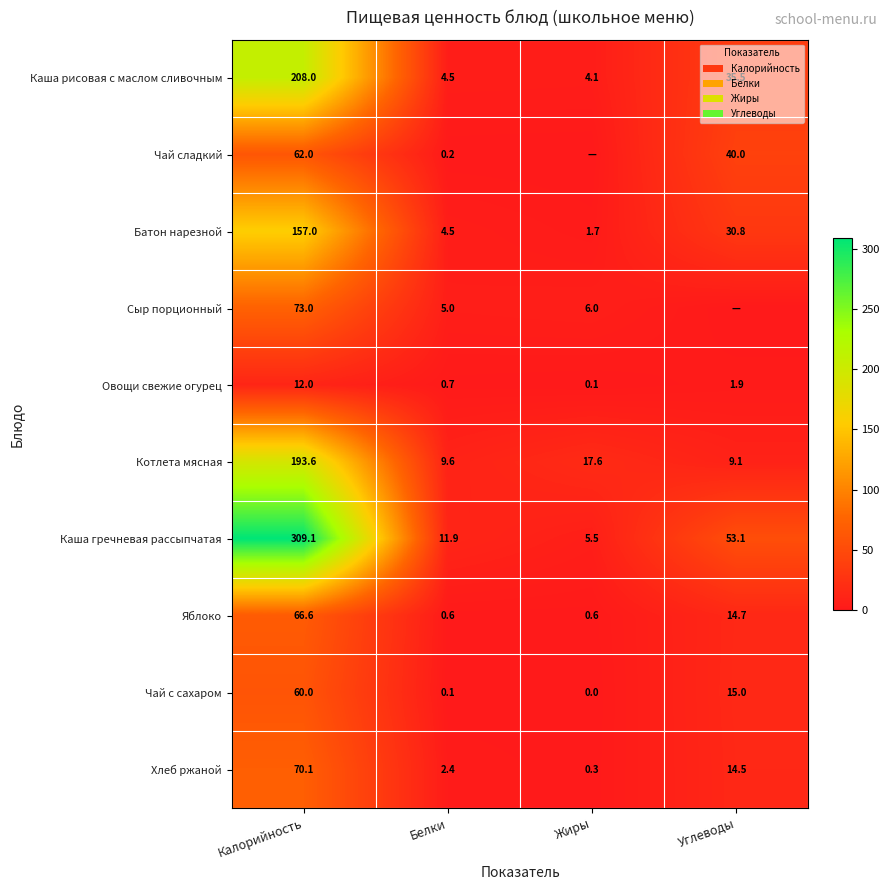

True or false: Батон нарезной has a value of 30.8 at Углеводы.

True